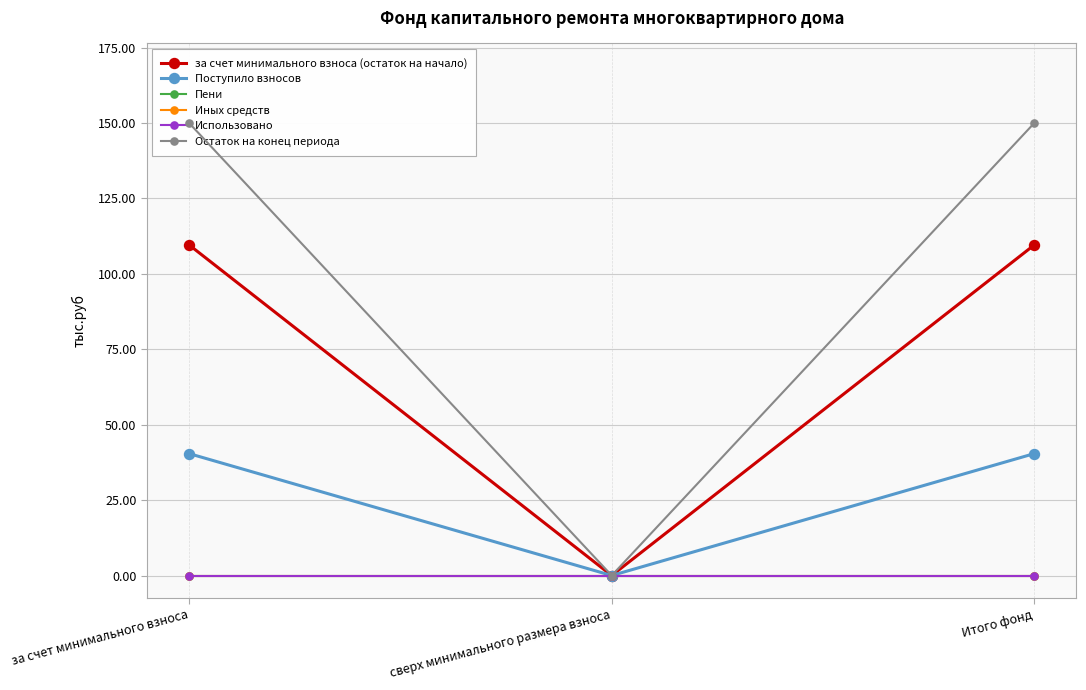

At Итого фонд, list the series in order from smallest to largest.

Пени, Иных средств, Использовано, Поступило взносов, за счет минимального взноса (остаток на начало), Остаток на конец периода